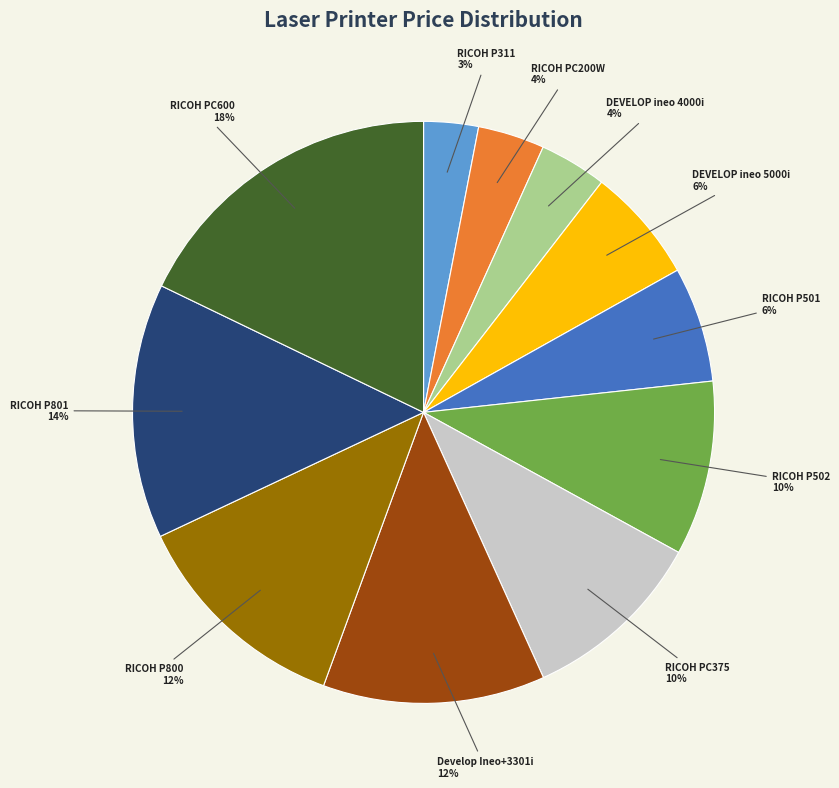

True or false: RICOH P801 accounts for 23% of the total.

False